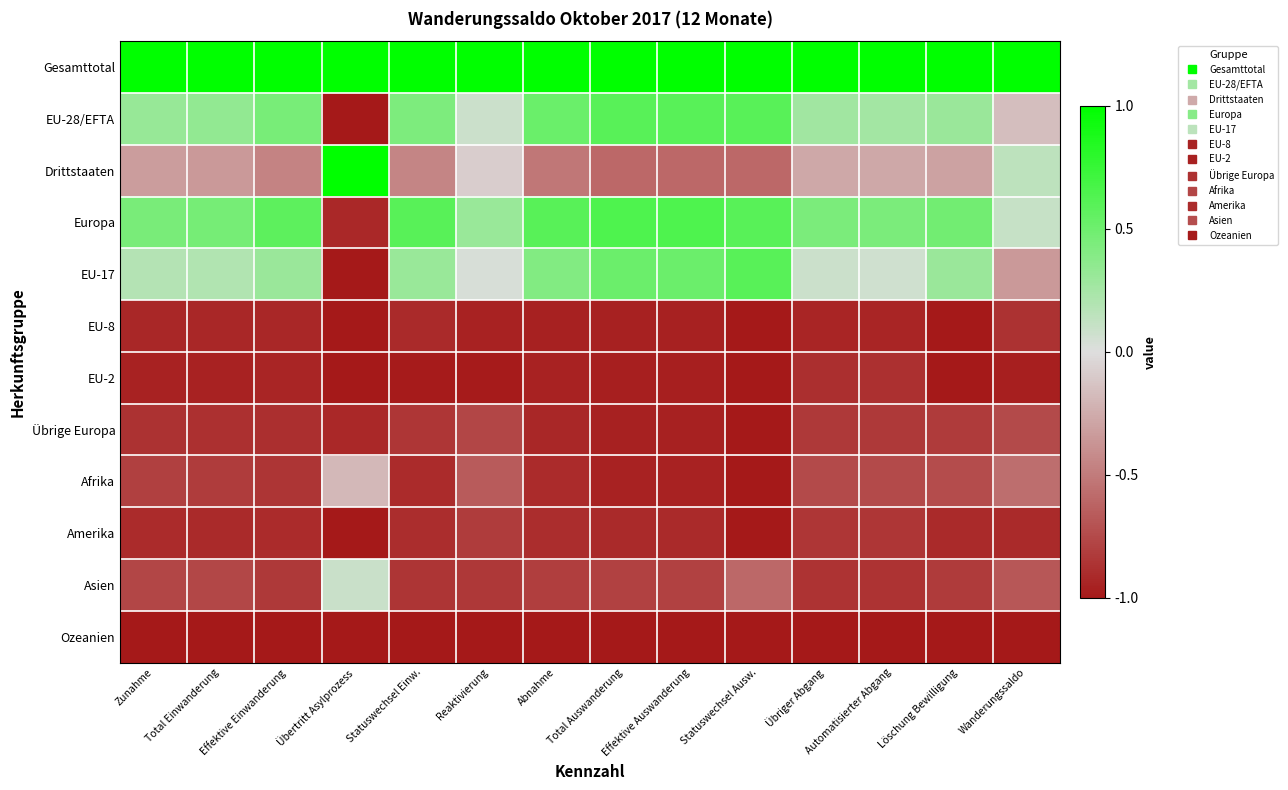

List the series in order of their peak value, highest first.

Gesamttotal, Drittstaaten, Europa, EU-28/EFTA, EU-17, Asien, Afrika, Übrige Europa, Amerika, EU-8, EU-2, Ozeanien